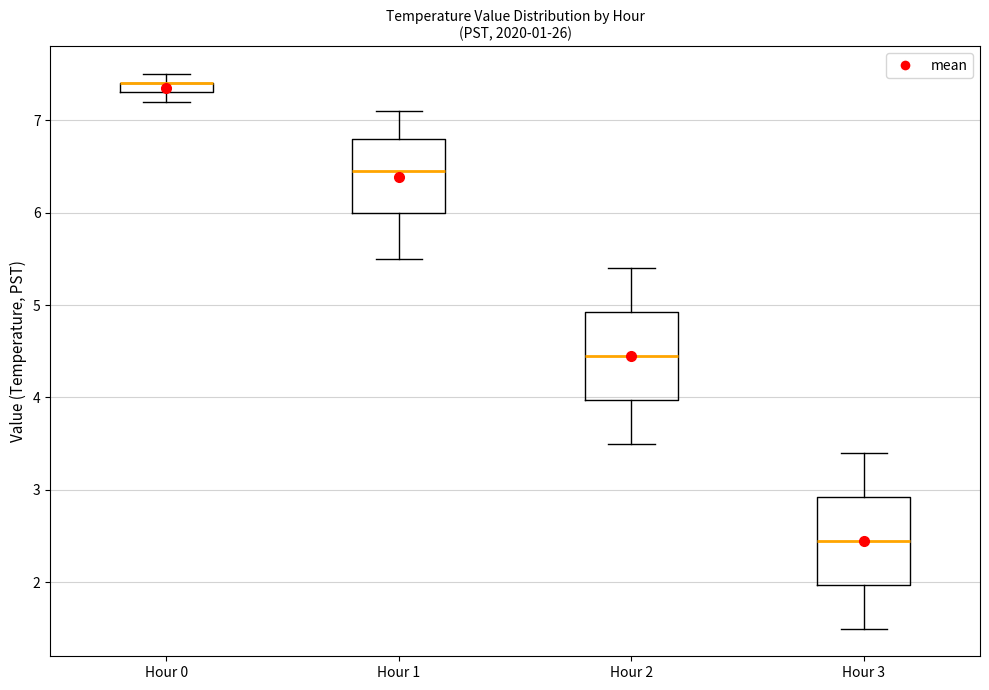

Where is the lower edge of the box for Hour 2 on the y-axis? The values are not printed on the chart, so give them approximately, as read against the axis.

4.0